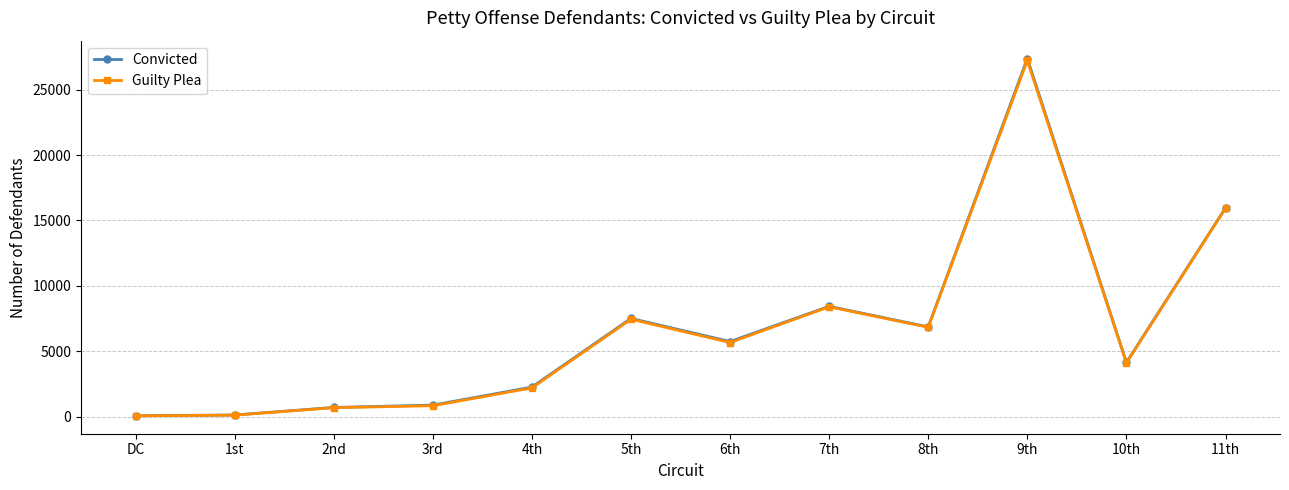

True or false: Guilty Plea has a value of 74 at DC.

True